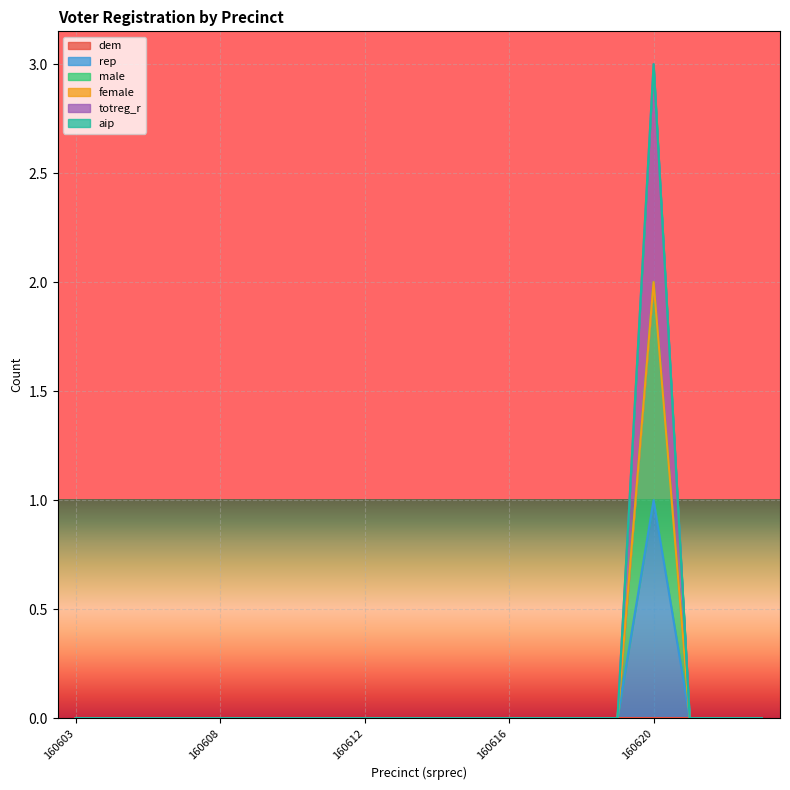

Is the value of totreg_r at 160611 greater than the value of rep at 160619?

No